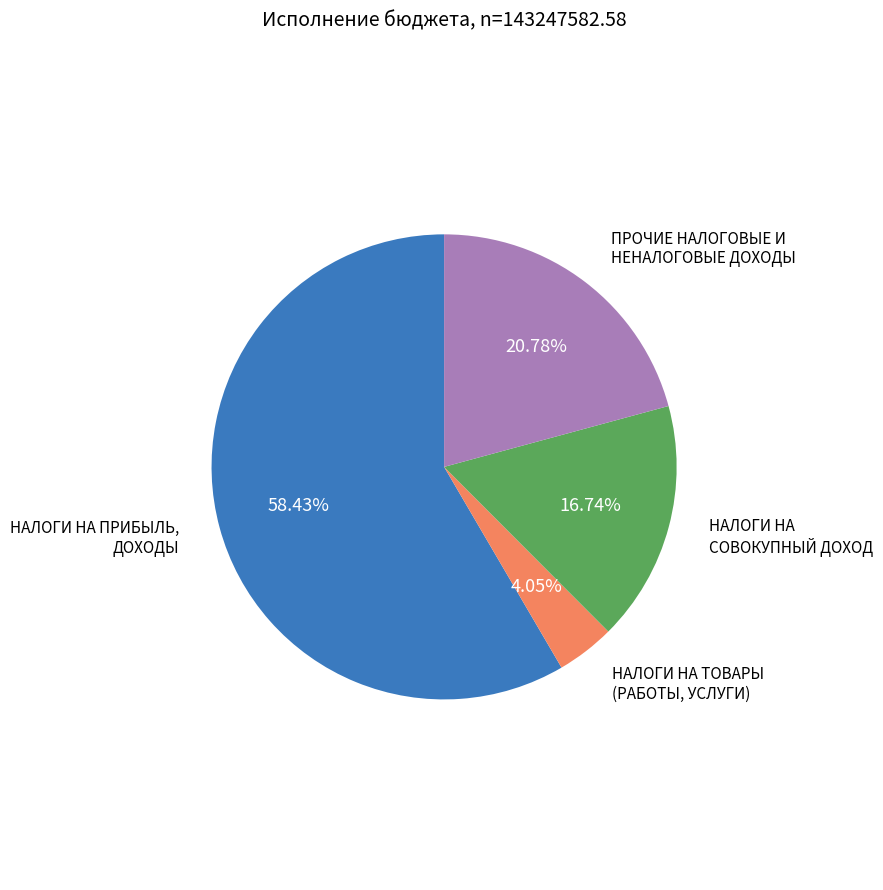

What is the ratio of the value at НАЛОГИ НА ТОВАРЫ (РАБОТЫ, УСЛУГИ) to the value at НАЛОГИ НА СОВОКУПНЫЙ ДОХОД?

0.2